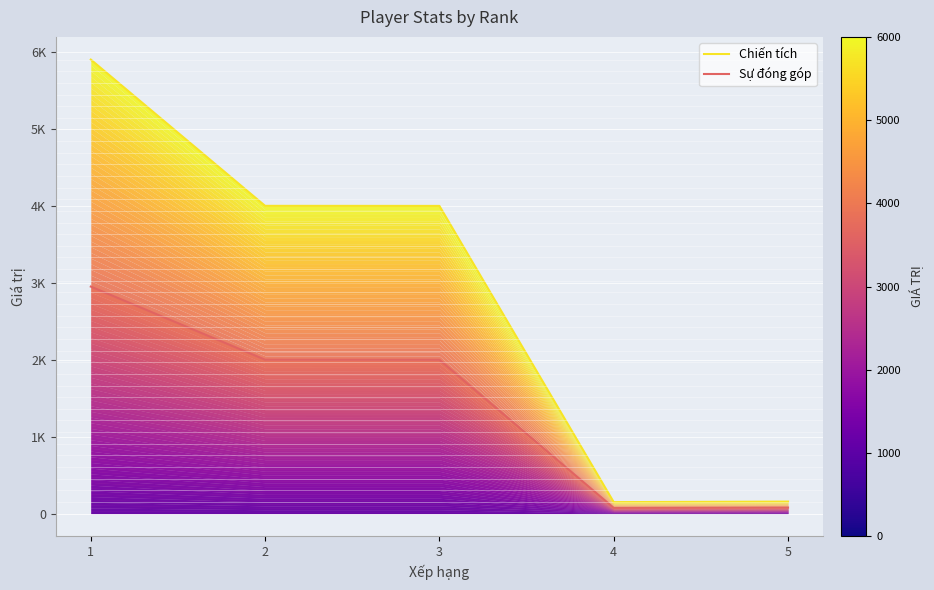

What are all the series names shown in the legend?

Chiến tích, Sự đóng góp